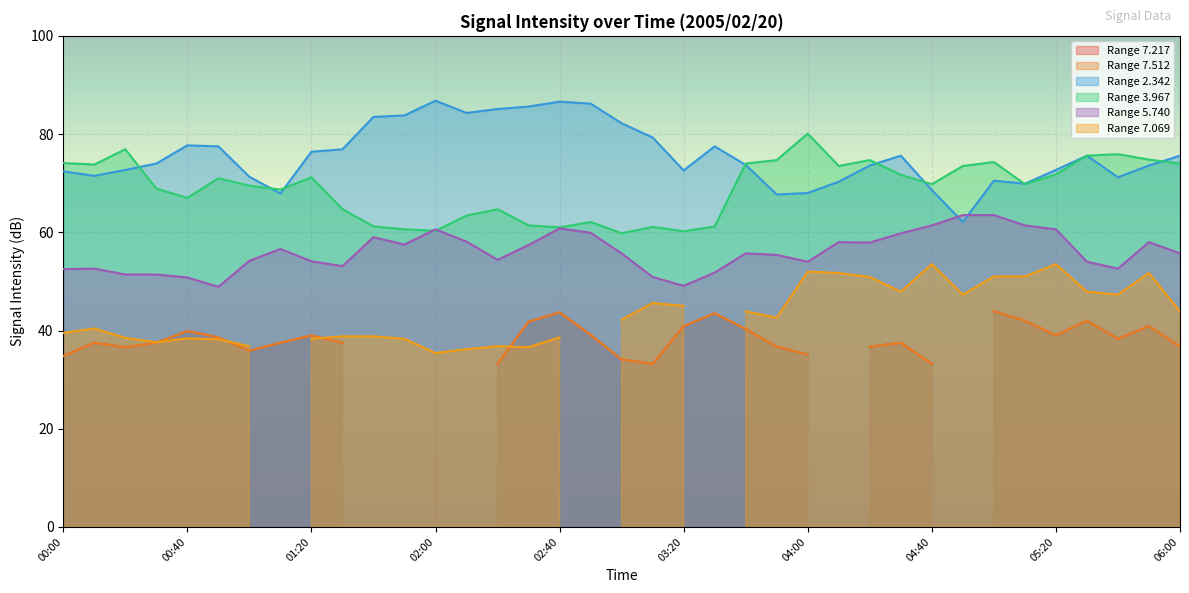

True or false:   5.740 has a value of 52.5 at 00:00.

True